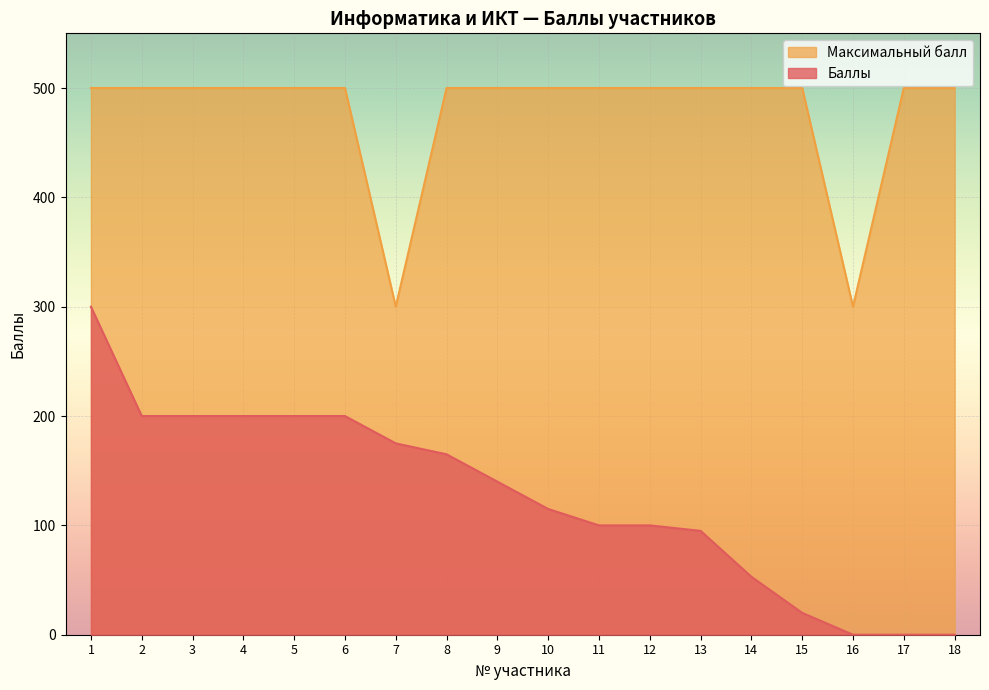

Where is the first local minimum for Максимальный балл?

7